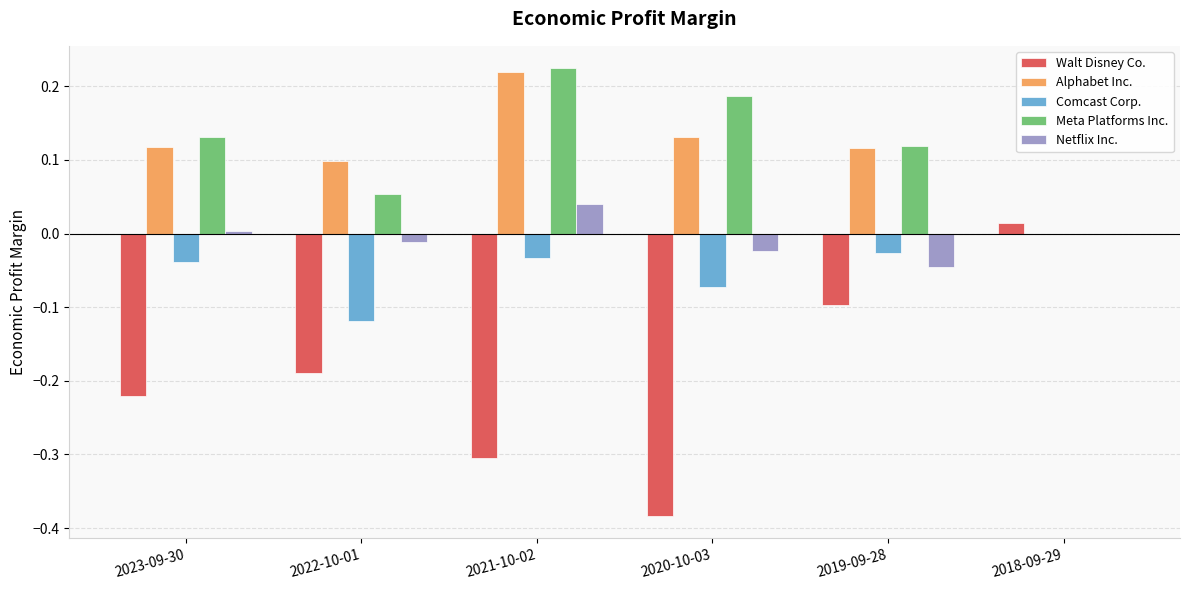

Count the Alphabet Inc. values in the range 0 to 1.

6